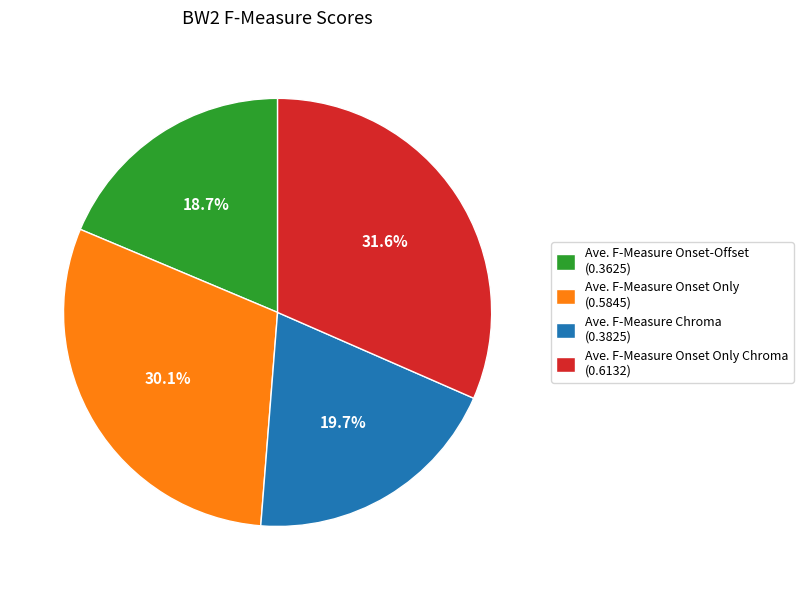

Which slice is the largest?

Ave. F-Measure Onset Only Chroma (0.6132)